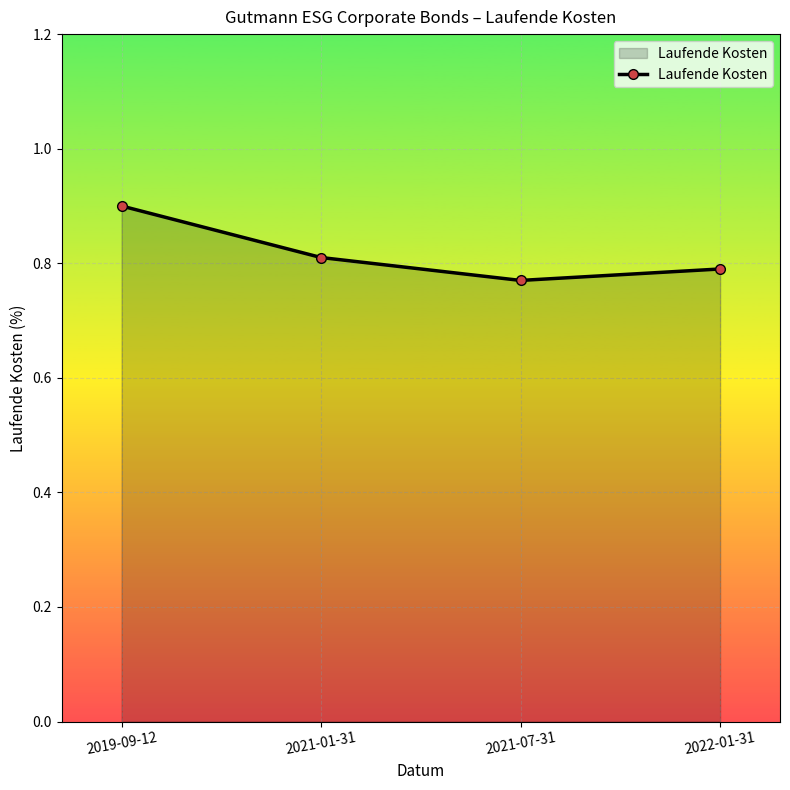

At which category does the chart reach its minimum across all series?

2021-07-31